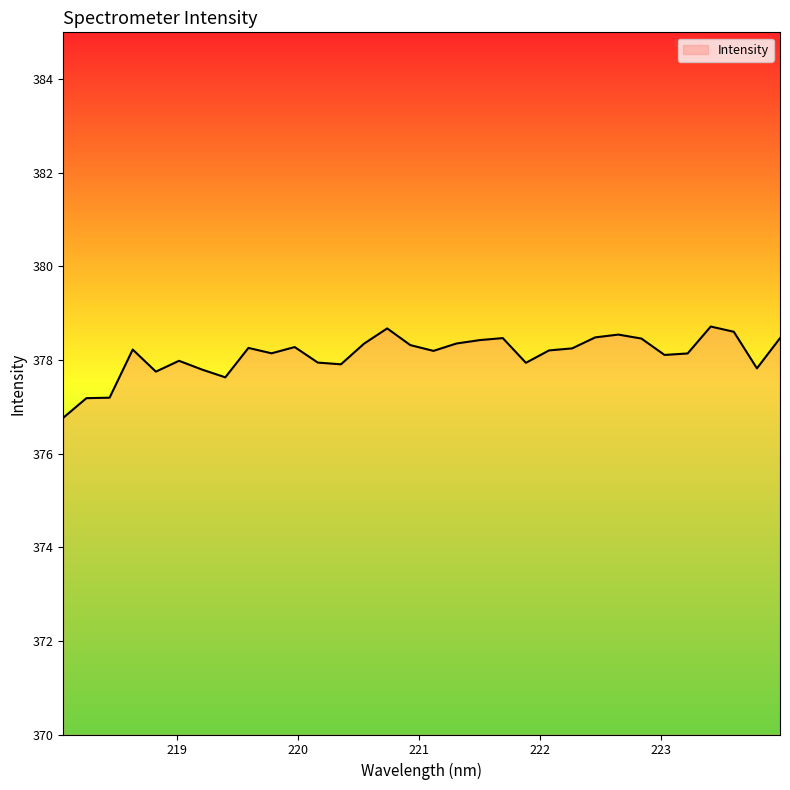

What is the minimum value shown in the chart?

376.8